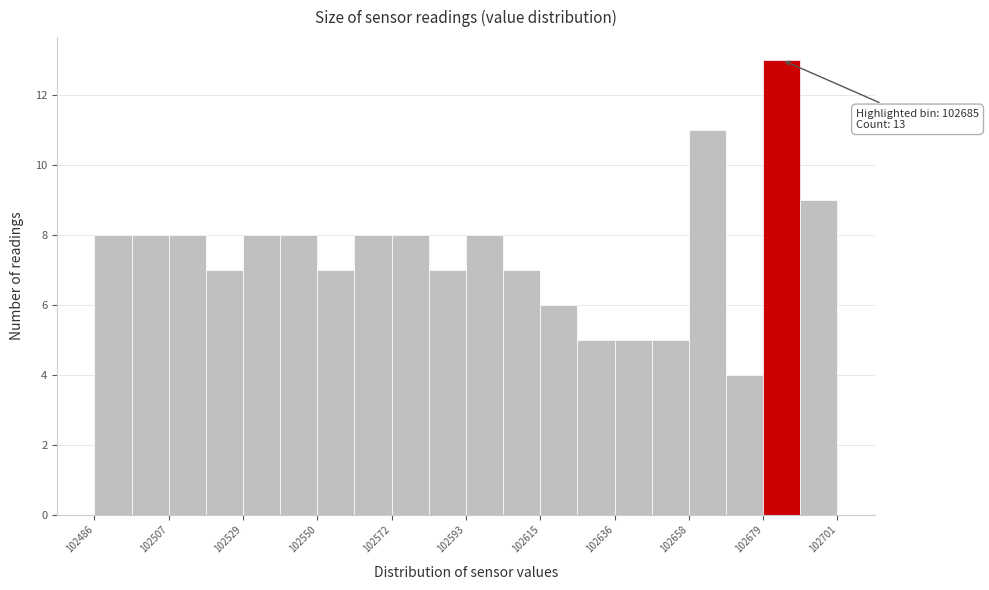

Read against the x-axis, roughly where is the centre of the tallest bar?

102685